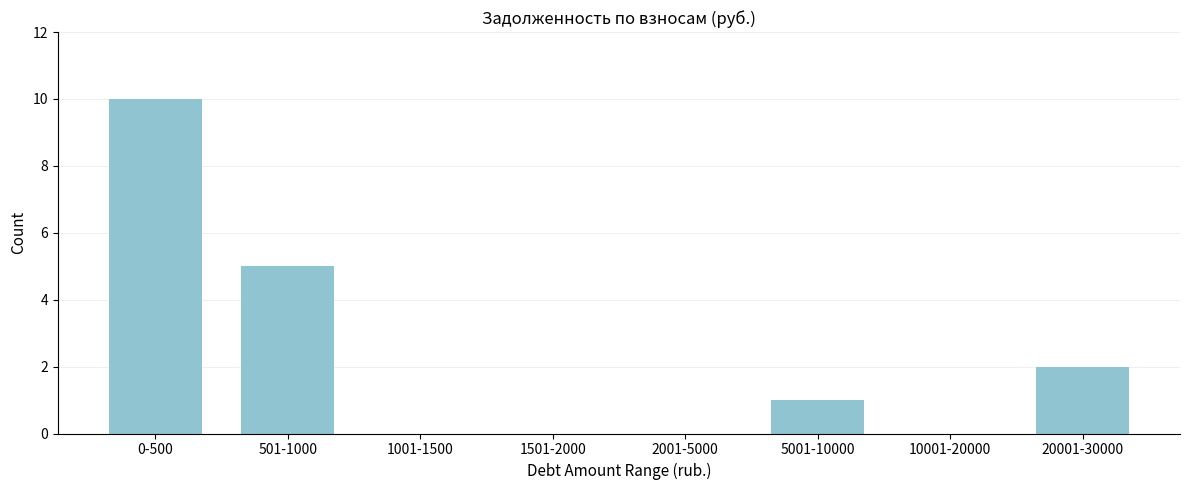

Reading left to right, what are all the values shown in this chart?

0-500=10	501-1000=5	1001-1500=0	1501-2000=0	2001-5000=0	5001-10000=1	10001-20000=0	20001-30000=2